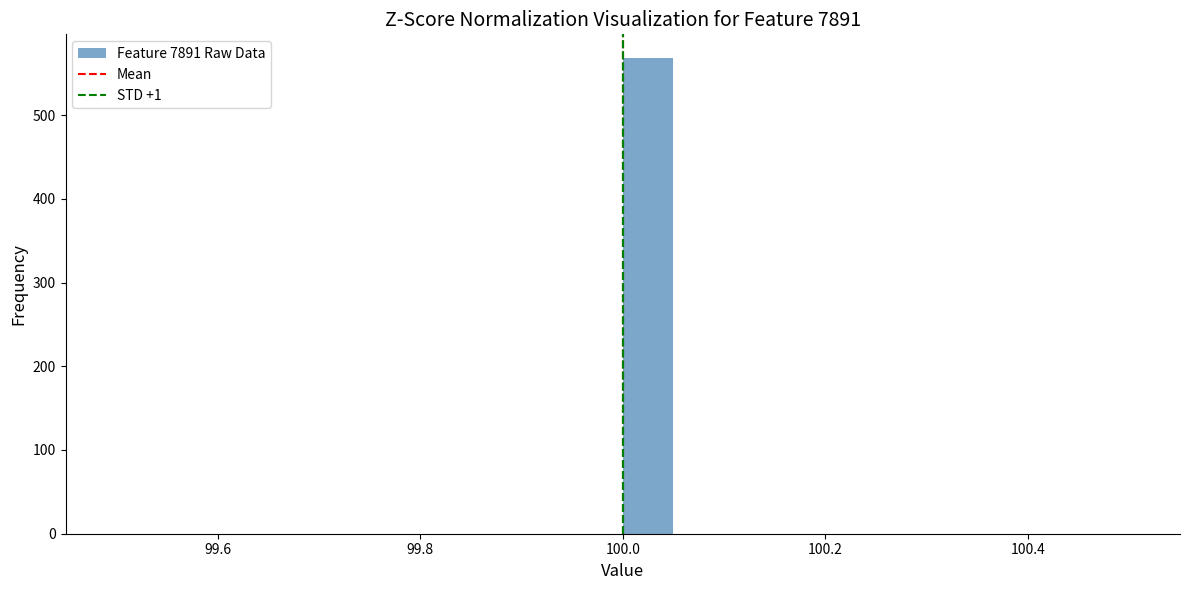

Around what value on the x-axis is the tallest bar? Give the approximate position of its centre, as read against the axis.

100.02